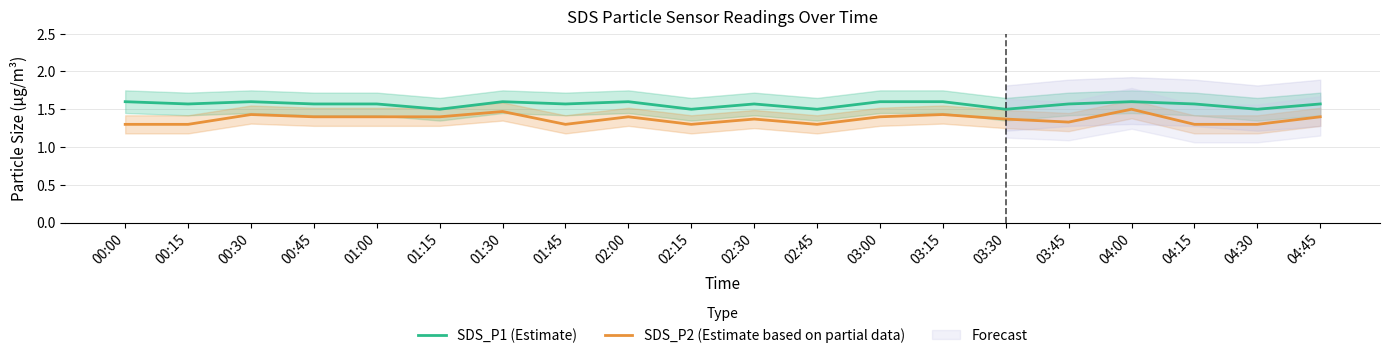

Where is the first local minimum for SDS_P2 (Estimate based on partial data)?

01:45